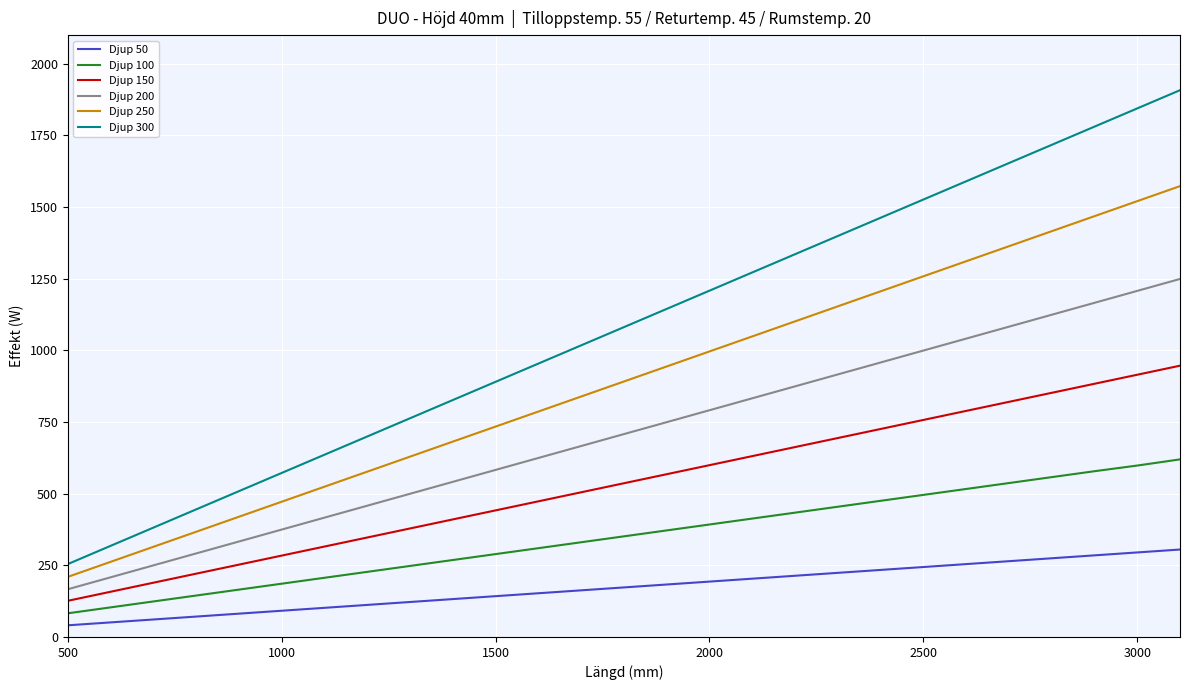

What is the maximum value shown in the chart?

1907.8